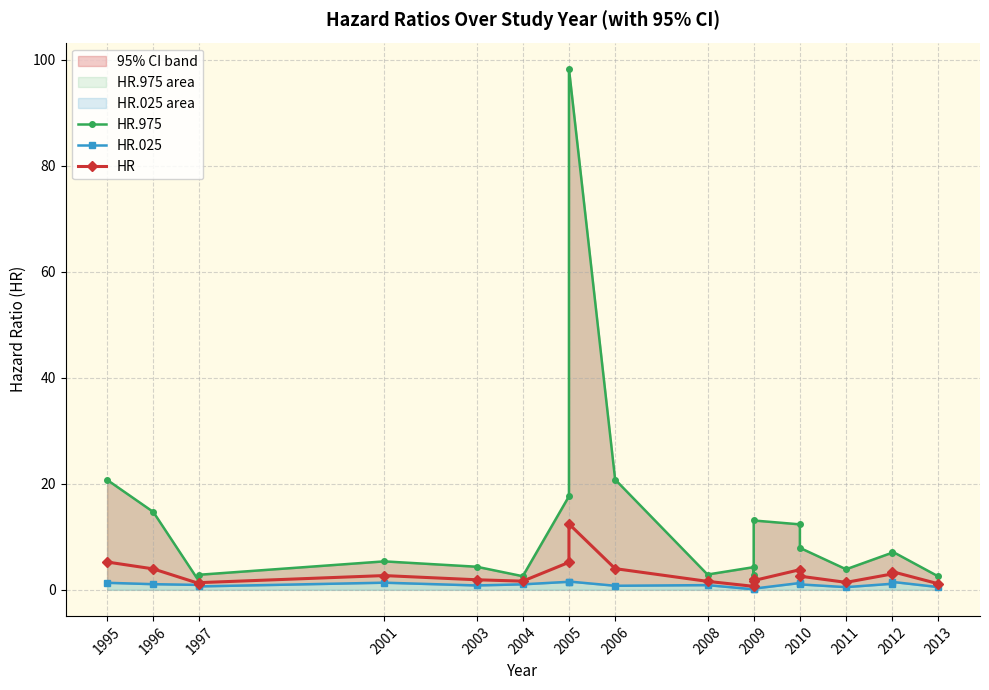

True or false: HR.975 and HR intersect in this chart.

False